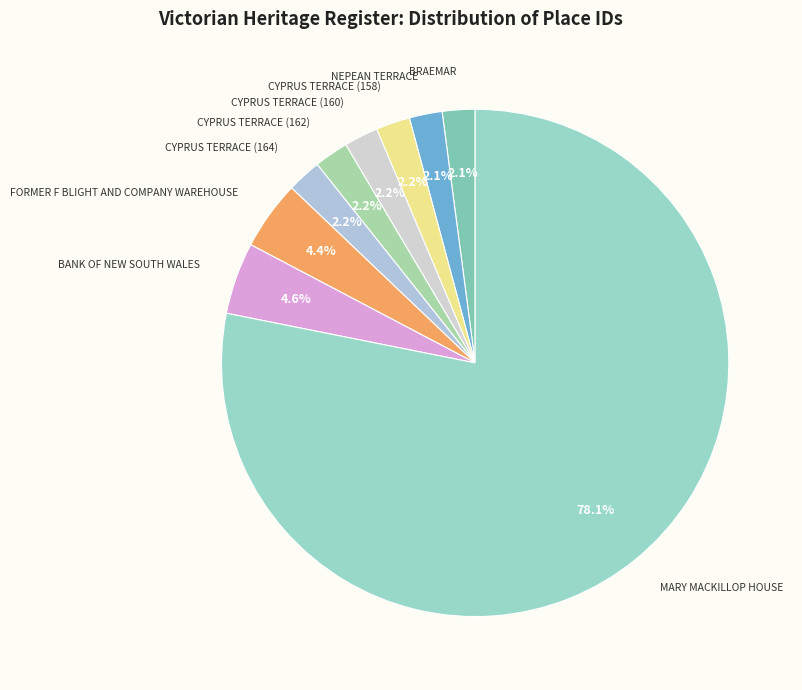

How many slices are in this pie chart?

9